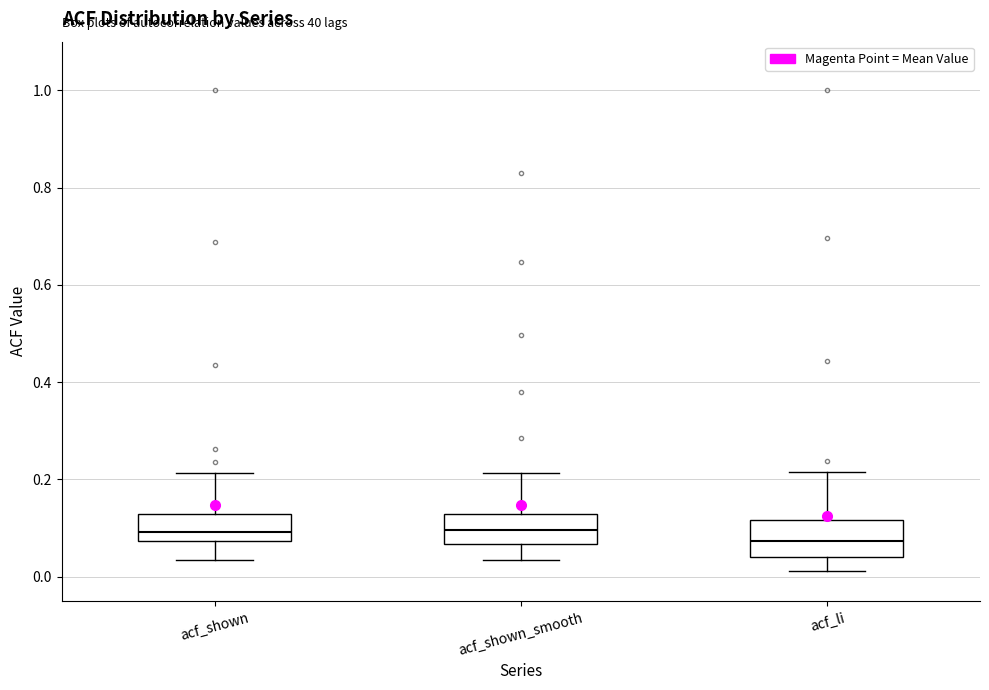

Reading left to right, transcribe this box plot: for each box, give where its median line is, the range the box spans, and where its two whiskers end, as read against the y-axis. The values are not printed on the chart, so give them approximately, as read against the axis.

acf_shown: median 0.10, box 0.08 to 0.14, whiskers 0.04 to 0.22
acf_shown_smooth: median 0.10, box 0.06 to 0.12, whiskers 0.04 to 0.22
acf_li: median 0.08, box 0.04 to 0.12, whiskers 0.02 to 0.22